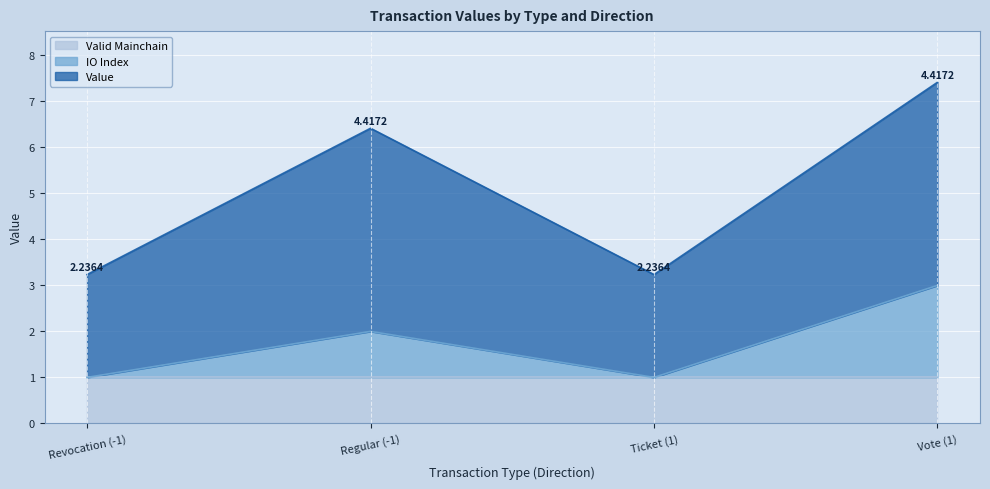

Rank the categories by value value from lowest to highest.

Revocation (-1), Ticket (1), Regular (-1), Vote (1)